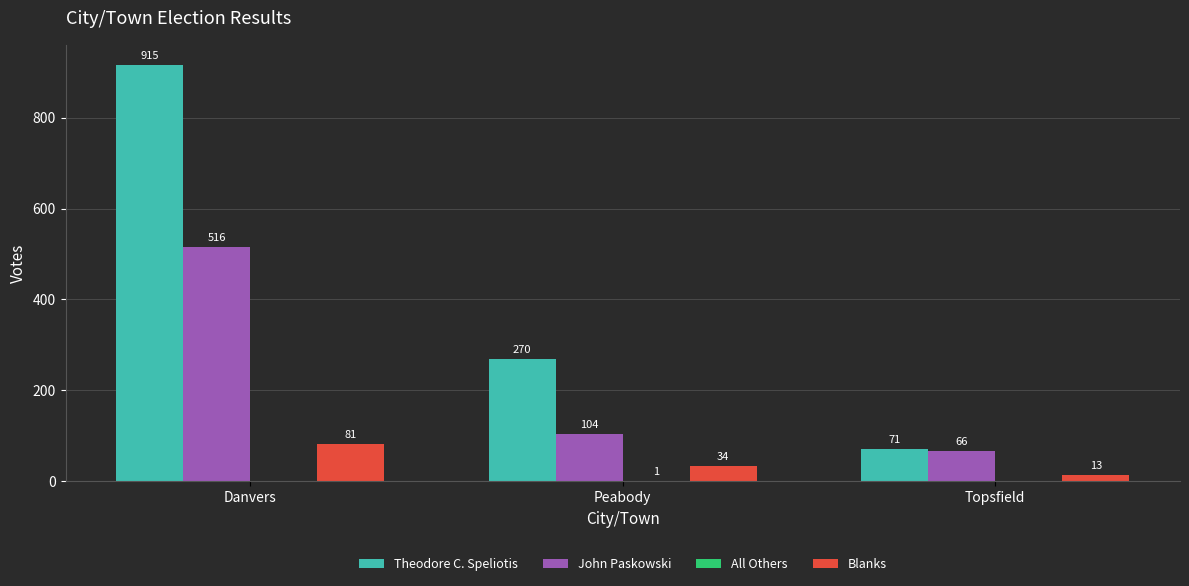

Between Danvers and Topsfield, which series saw the biggest shift?

Theodore C. Speliotis